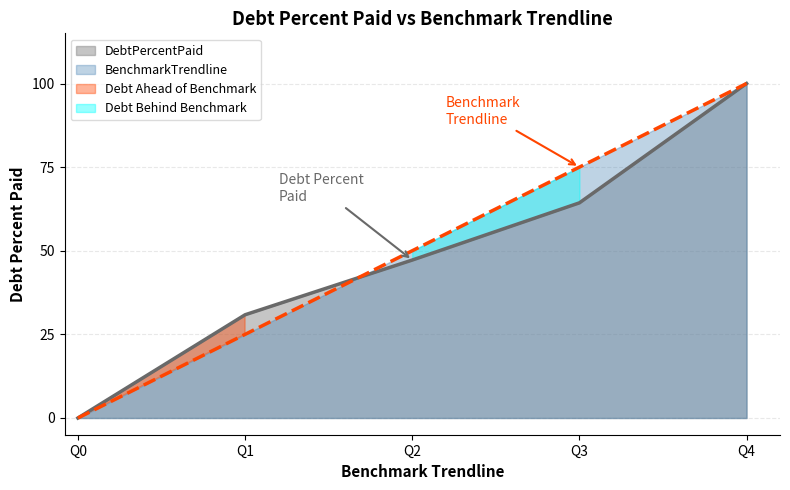

How many lines are shown in the chart?

2